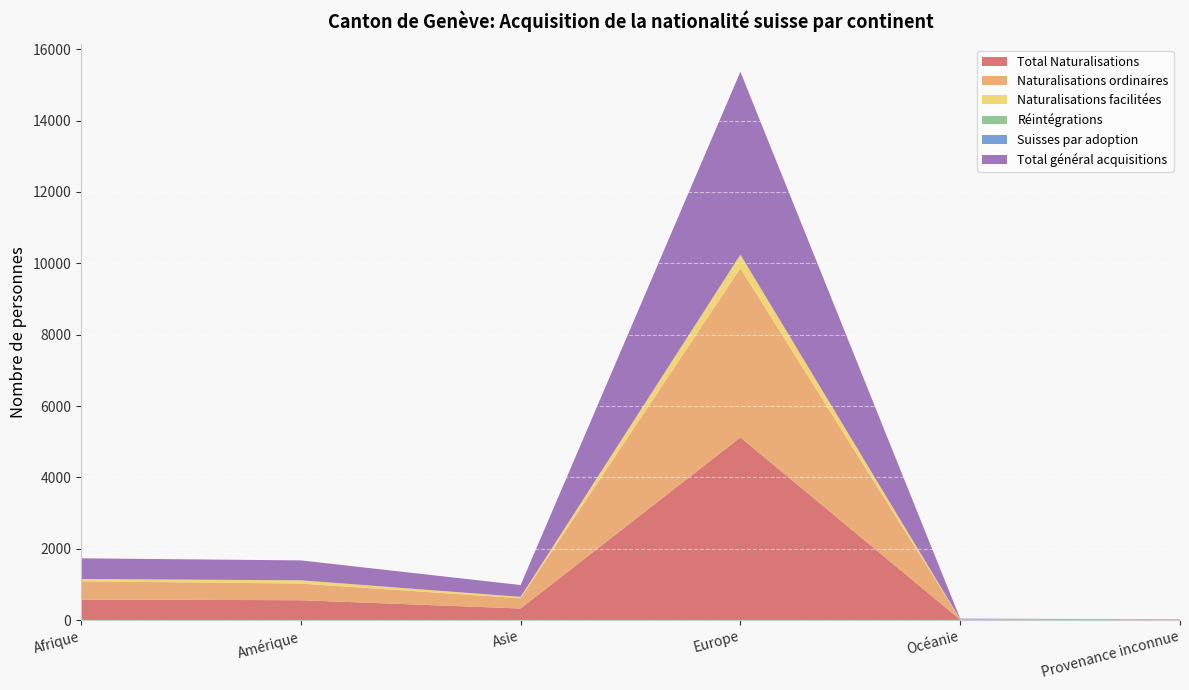

Reading left to right, extract all data points from this chart.

Total Naturalisations: Afrique=577	Amérique=558	Asie=326	Europe=5121	Océanie=14	Provenance inconnue=9
Naturalisations ordinaires: Afrique=511	Amérique=467	Asie=288	Europe=4739	Océanie=12	Provenance inconnue=3
Naturalisations facilitées: Afrique=66	Amérique=91	Asie=38	Europe=381	Océanie=2	Provenance inconnue=2
Réintégrations: Afrique=0	Amérique=0	Asie=0	Europe=1	Océanie=0	Provenance inconnue=0
Suisses par adoption: Afrique=0	Amérique=0	Asie=0	Europe=1	Océanie=0	Provenance inconnue=0
Total général acquisitions: Afrique=578	Amérique=558	Asie=331	Europe=5123	Océanie=14	Provenance inconnue=9